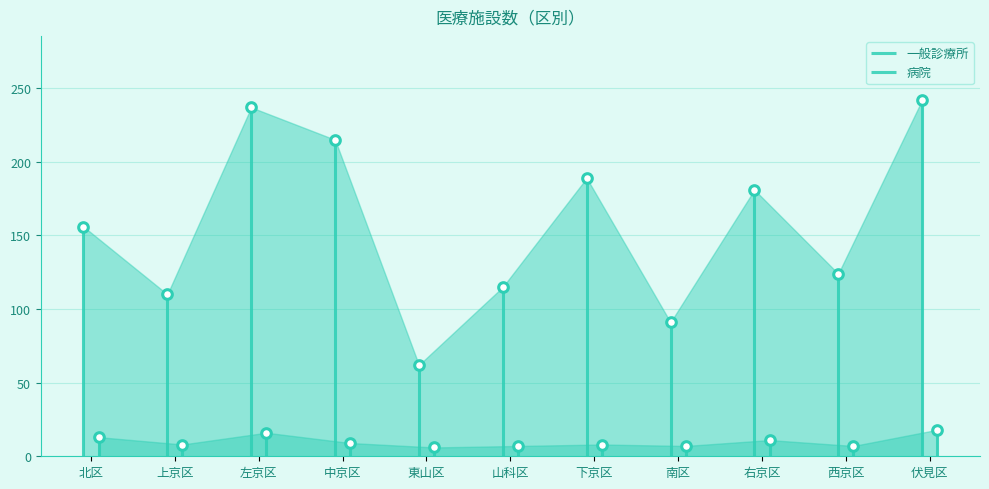

Which series reaches the maximum Y coordinate?

一般診療所